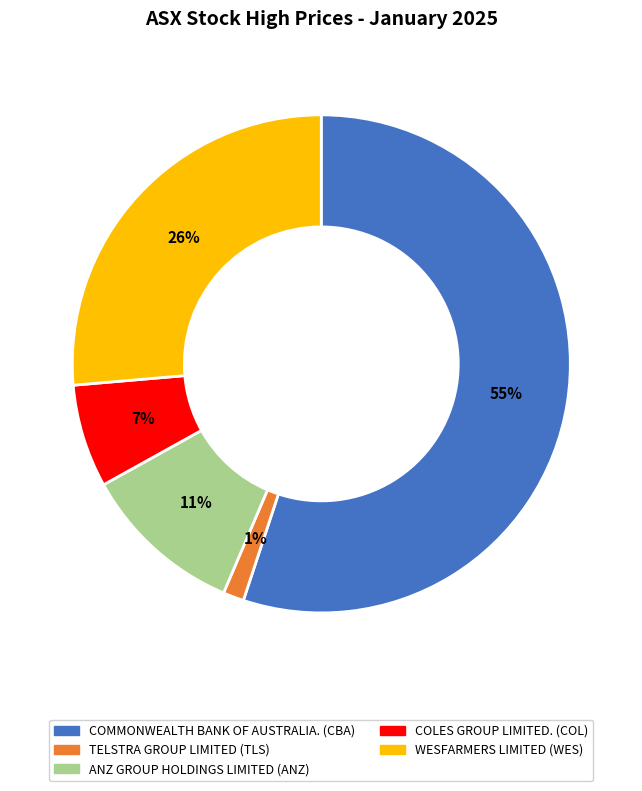

Does any single category account for the majority?

Yes